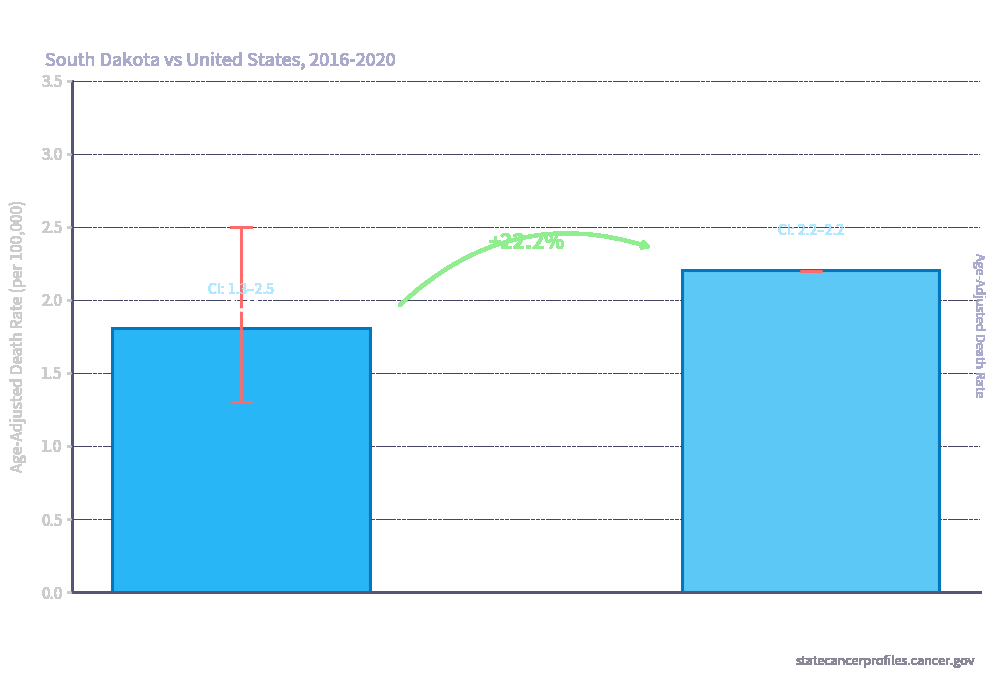

What is the change in value from South Dakota
(2016-2020) to United States
(2016-2020)?

+0.4